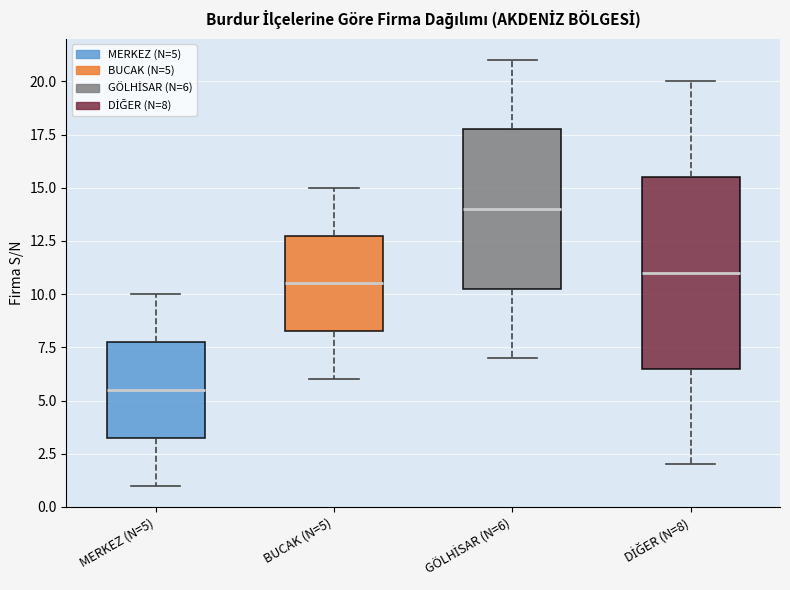

Where does the upper whisker of the box for DİĞER (N=8) end on the y-axis? The values are not printed on the chart, so give them approximately, as read against the axis.

20.0